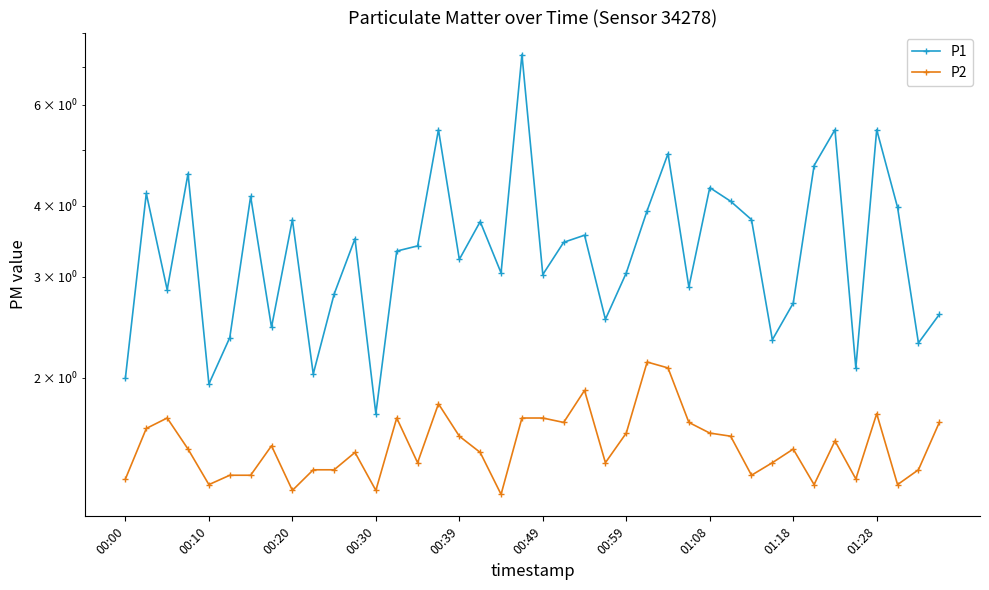

What is the minimum value for P1?

1.7